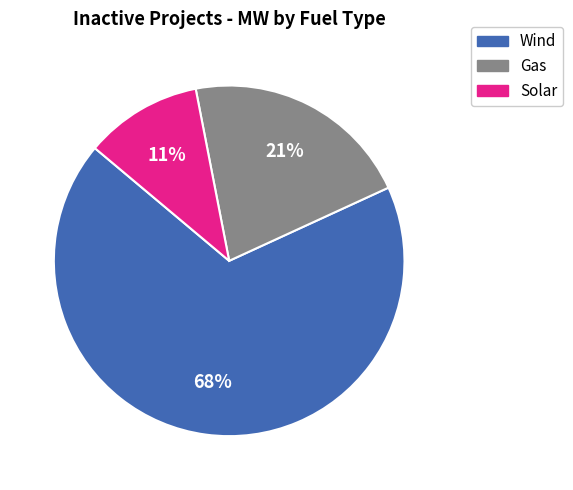

Combined, do Wind and Solar account for over 50%?

Yes